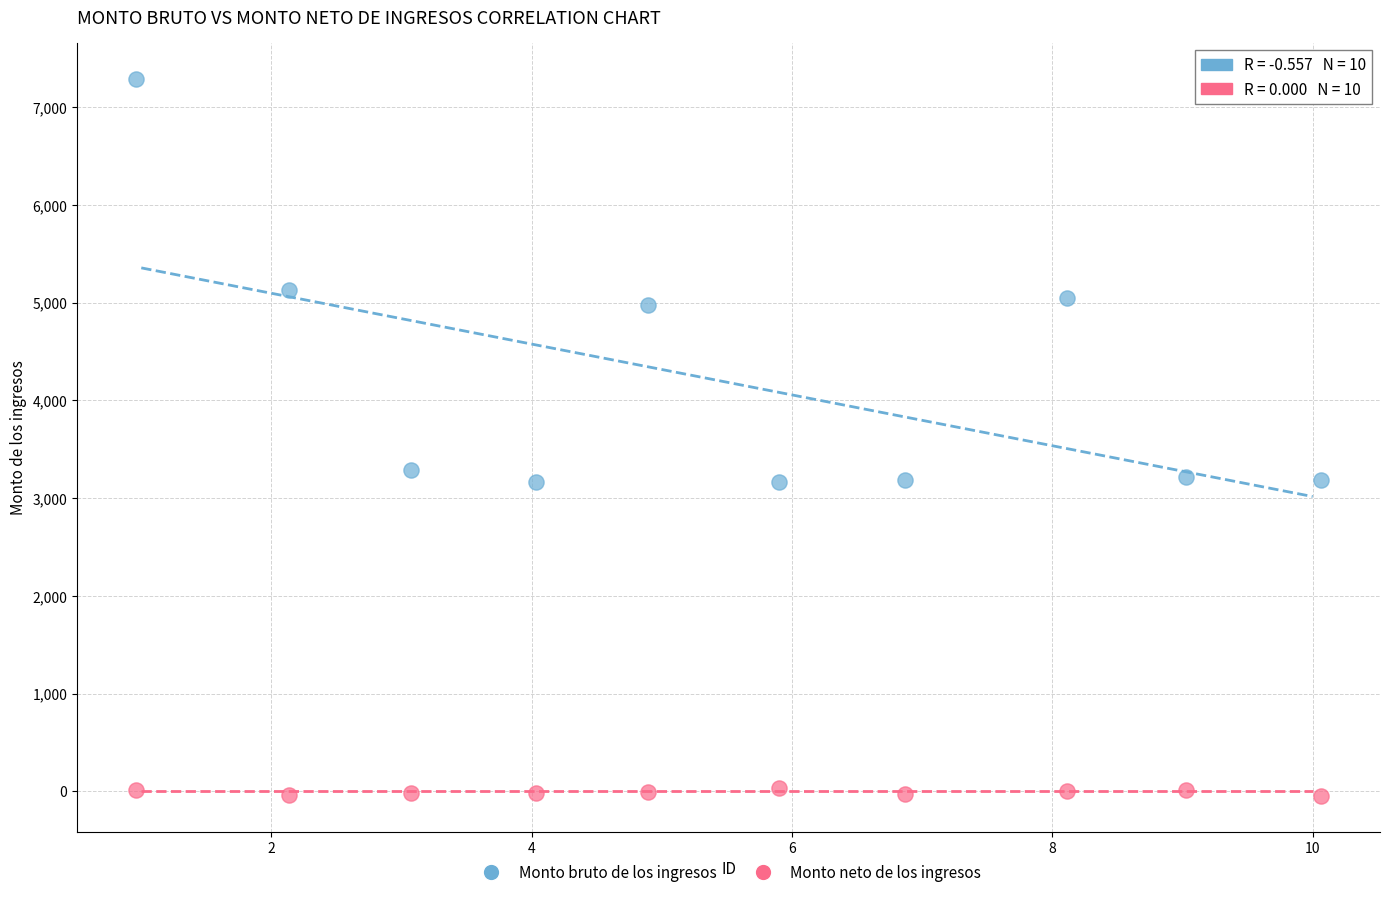

Which series reaches the minimum Y coordinate?

Monto neto de los ingresos